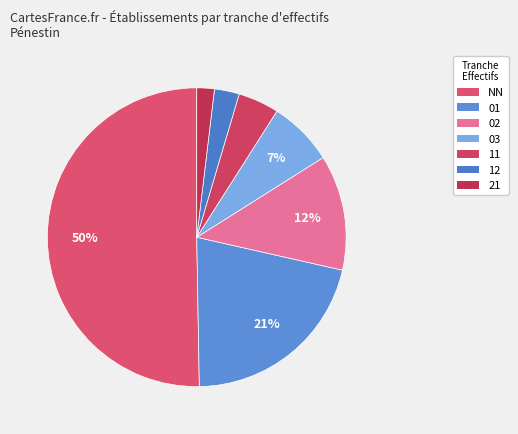

Is it true that NN is 50% of the pie?

True